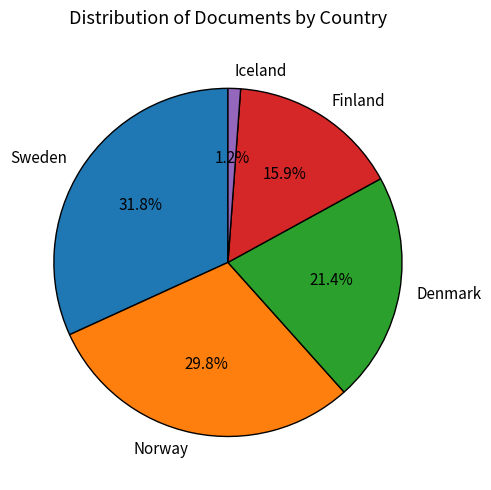

What percentage is the Norway slice, to the nearest percent?

30%